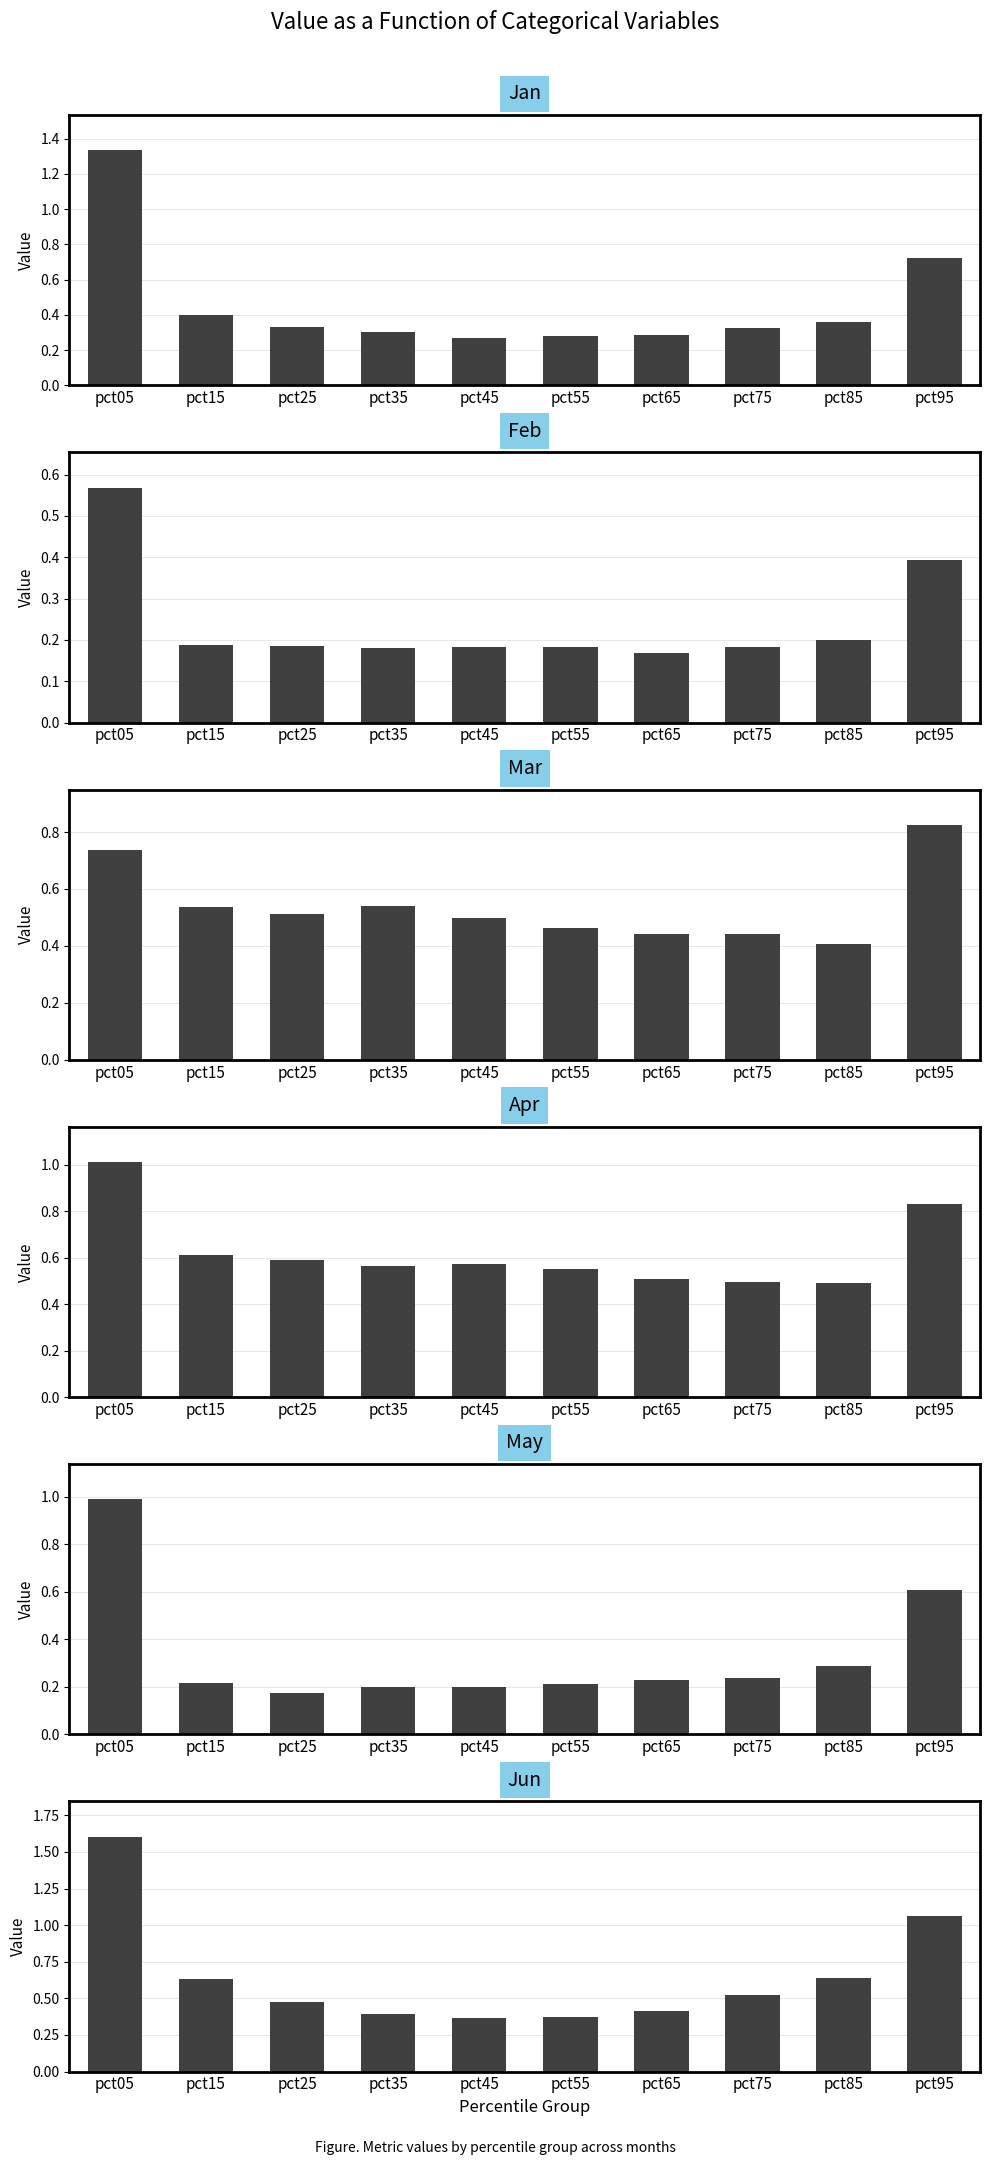

Reading left to right, extract all data points from this chart.

Jan: pct05=1.3	pct15=0.4	pct25=0.3	pct35=0.3	pct45=0.3	pct55=0.3	pct65=0.3	pct75=0.3	pct85=0.4	pct95=0.7
Feb: pct05=0.6	pct15=0.2	pct25=0.2	pct35=0.2	pct45=0.2	pct55=0.2	pct65=0.2	pct75=0.2	pct85=0.2	pct95=0.4
Mar: pct05=0.7	pct15=0.5	pct25=0.5	pct35=0.5	pct45=0.5	pct55=0.5	pct65=0.4	pct75=0.4	pct85=0.4	pct95=0.8
Apr: pct05=1.0	pct15=0.6	pct25=0.6	pct35=0.6	pct45=0.6	pct55=0.5	pct65=0.5	pct75=0.5	pct85=0.5	pct95=0.8
May: pct05=1.0	pct15=0.2	pct25=0.2	pct35=0.2	pct45=0.2	pct55=0.2	pct65=0.2	pct75=0.2	pct85=0.3	pct95=0.6
Jun: pct05=1.6	pct15=0.6	pct25=0.5	pct35=0.4	pct45=0.4	pct55=0.4	pct65=0.4	pct75=0.5	pct85=0.6	pct95=1.1